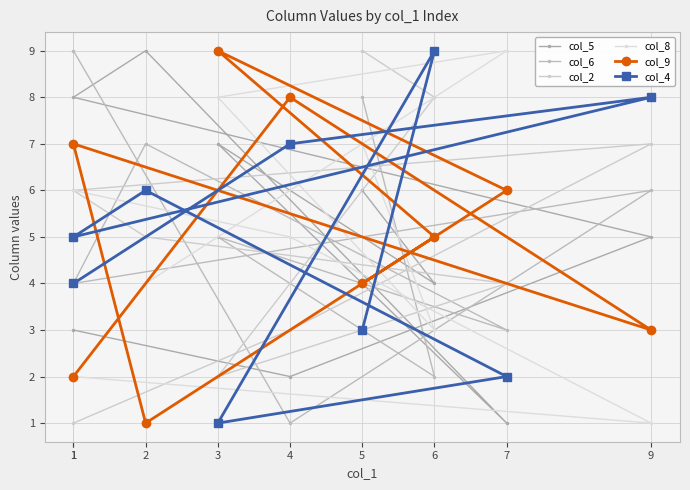

The value of col_2 at 5 is 4. True or false?

False